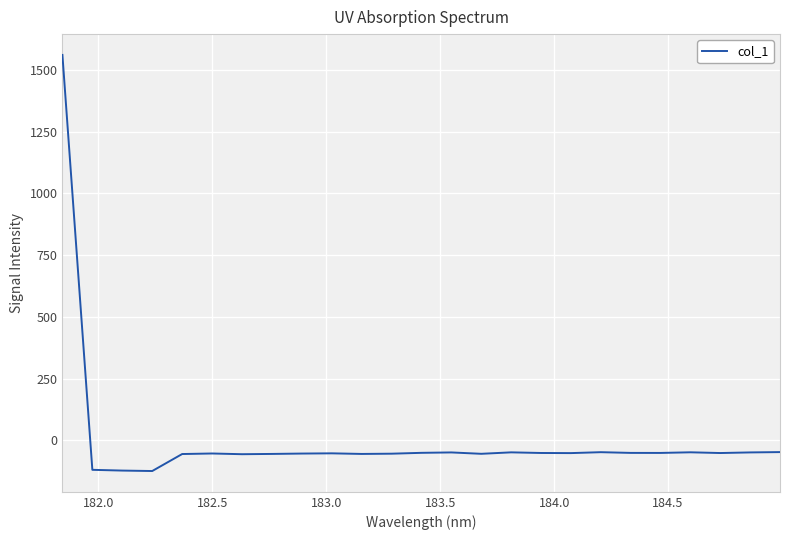

What is the greatest value displayed?

1561.0